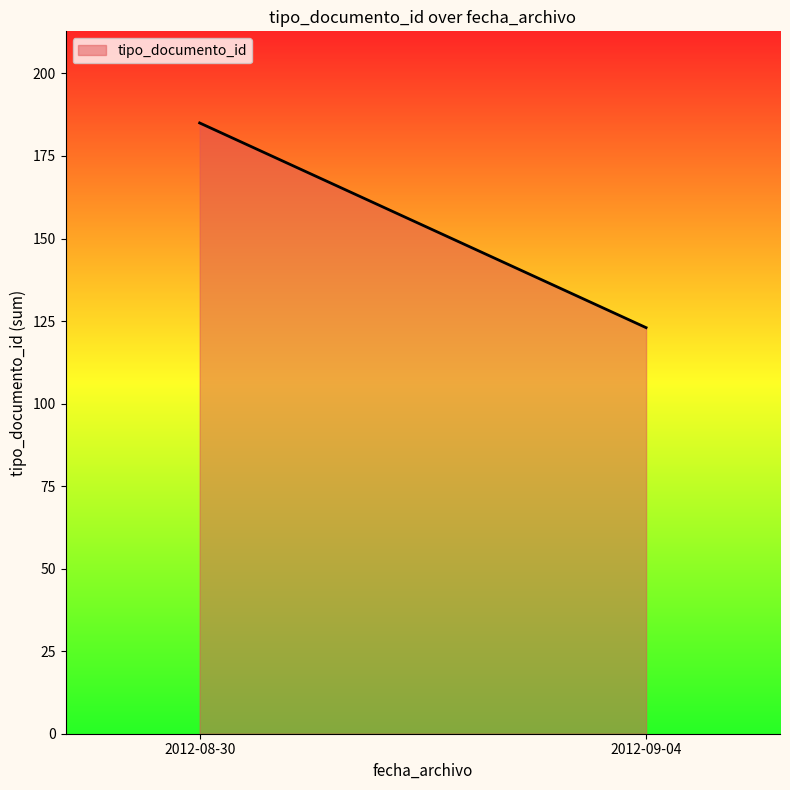

Reading right to left, extract all data points from this chart.

2012-09-04=123	2012-08-30=185